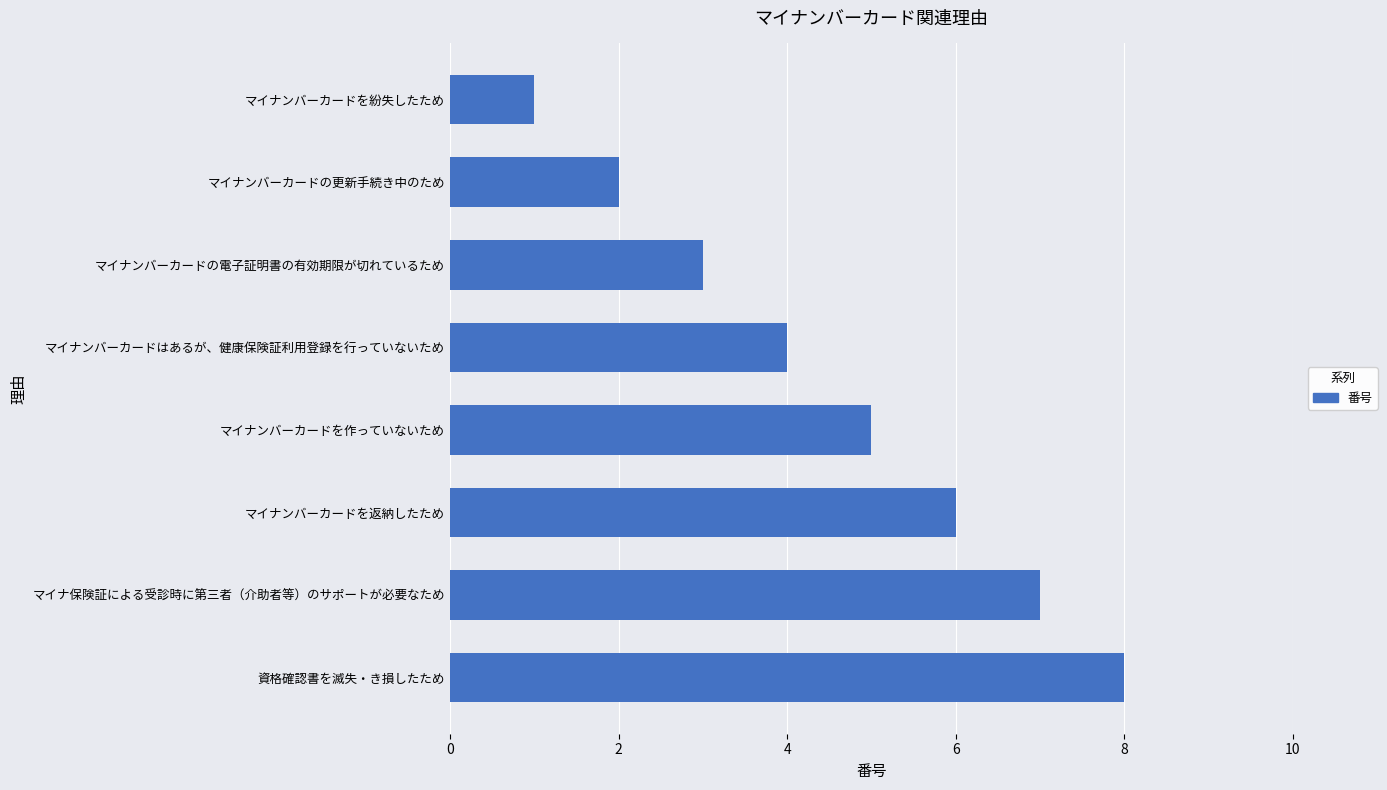

Is it true that the value at マイナンバーカードの更新手続き中のため is 3?

False